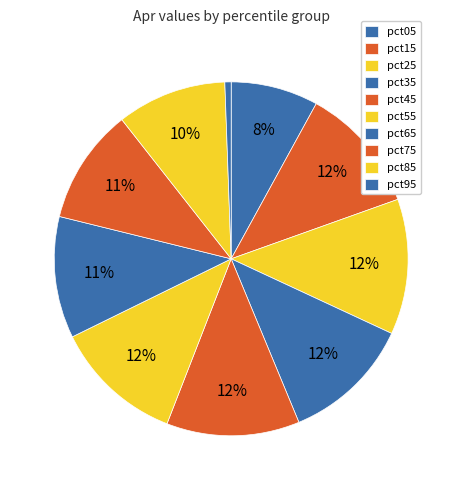

To the nearest percent, what is the difference between the largest and smallest slice percentages?

12%